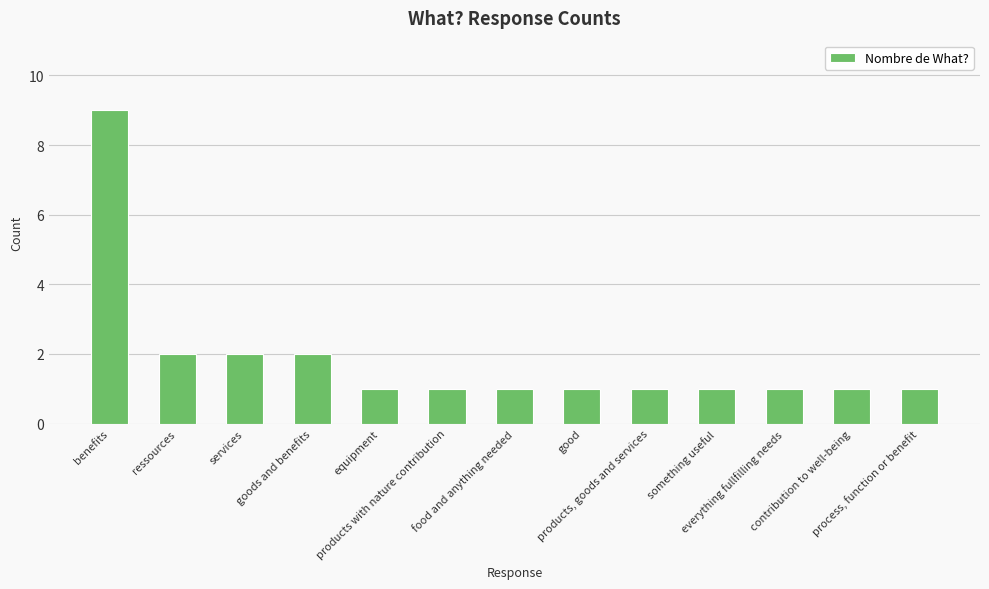

What is the value of the 10th bar from the left?

1